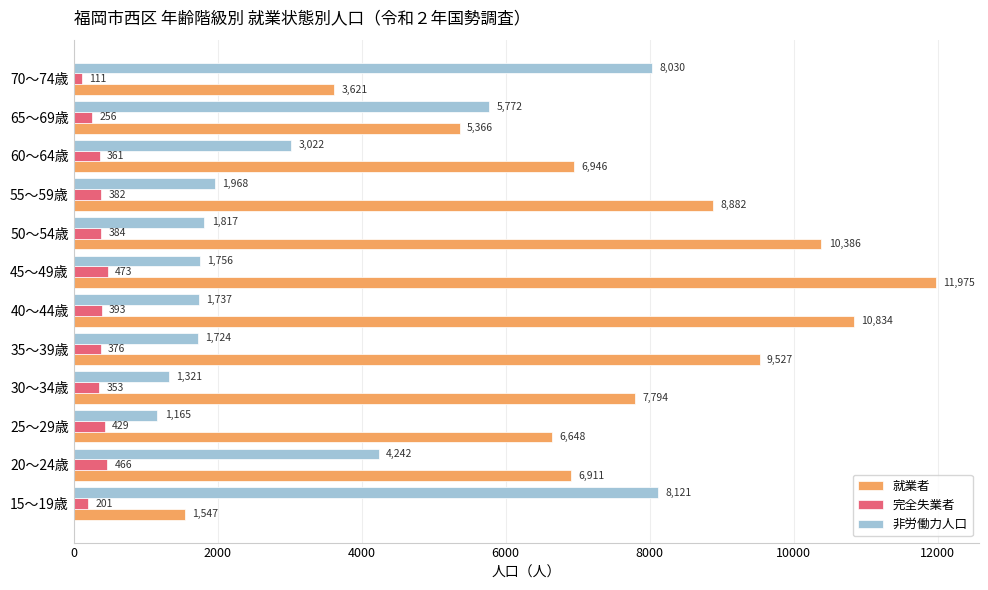

What is the difference between the maximum and minimum values in the 非労働力人口 series?

6956